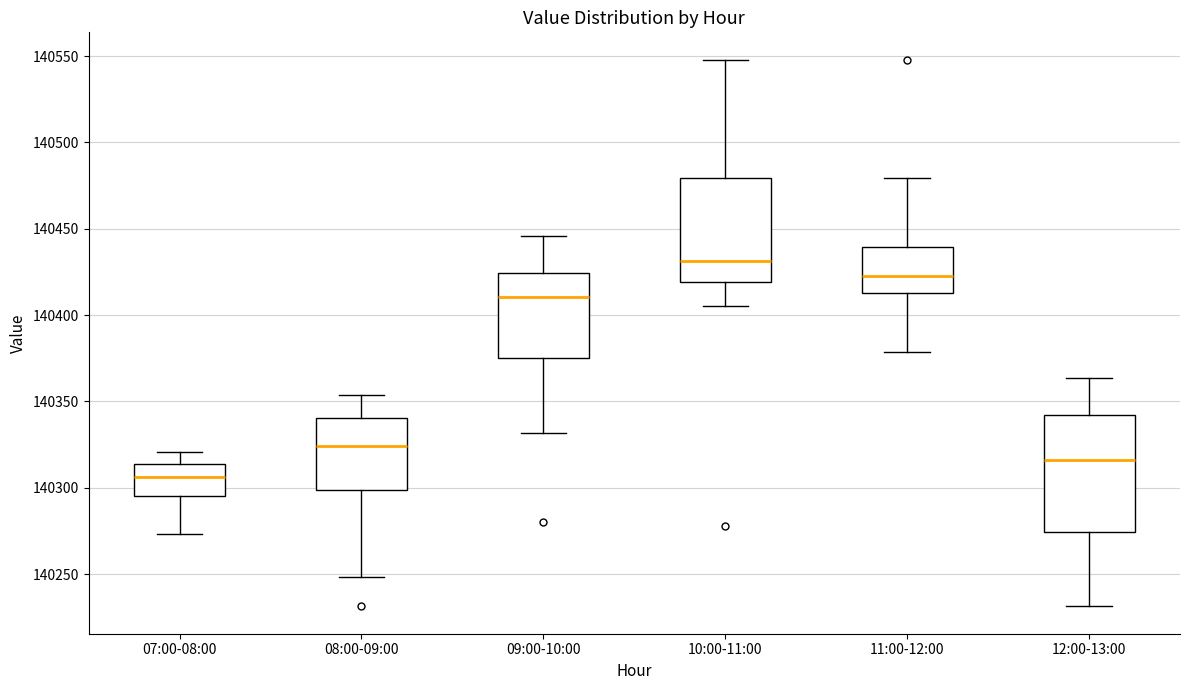

Where is the upper edge of the box for 10:00-11:00 on the y-axis? The values are not printed on the chart, so give them approximately, as read against the axis.

140480